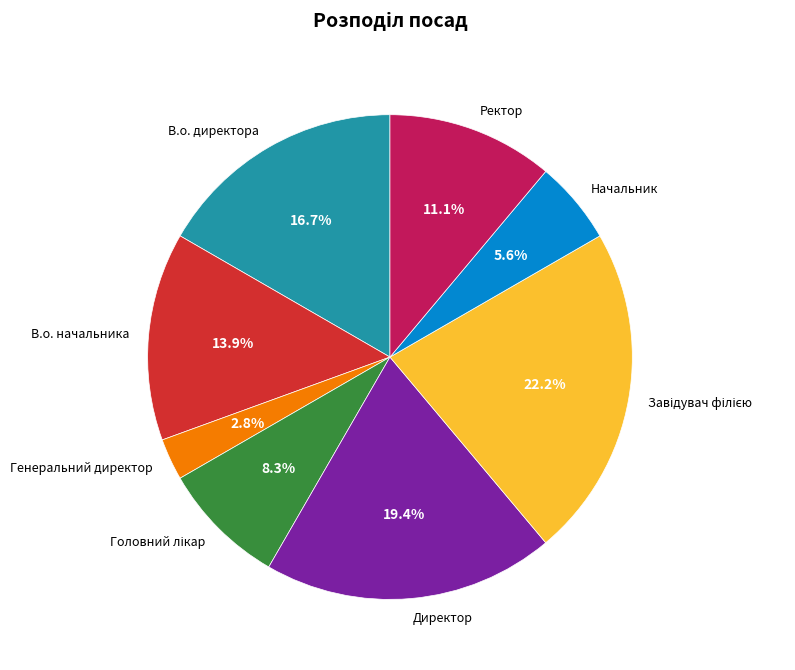

Does any single category account for the majority?

No